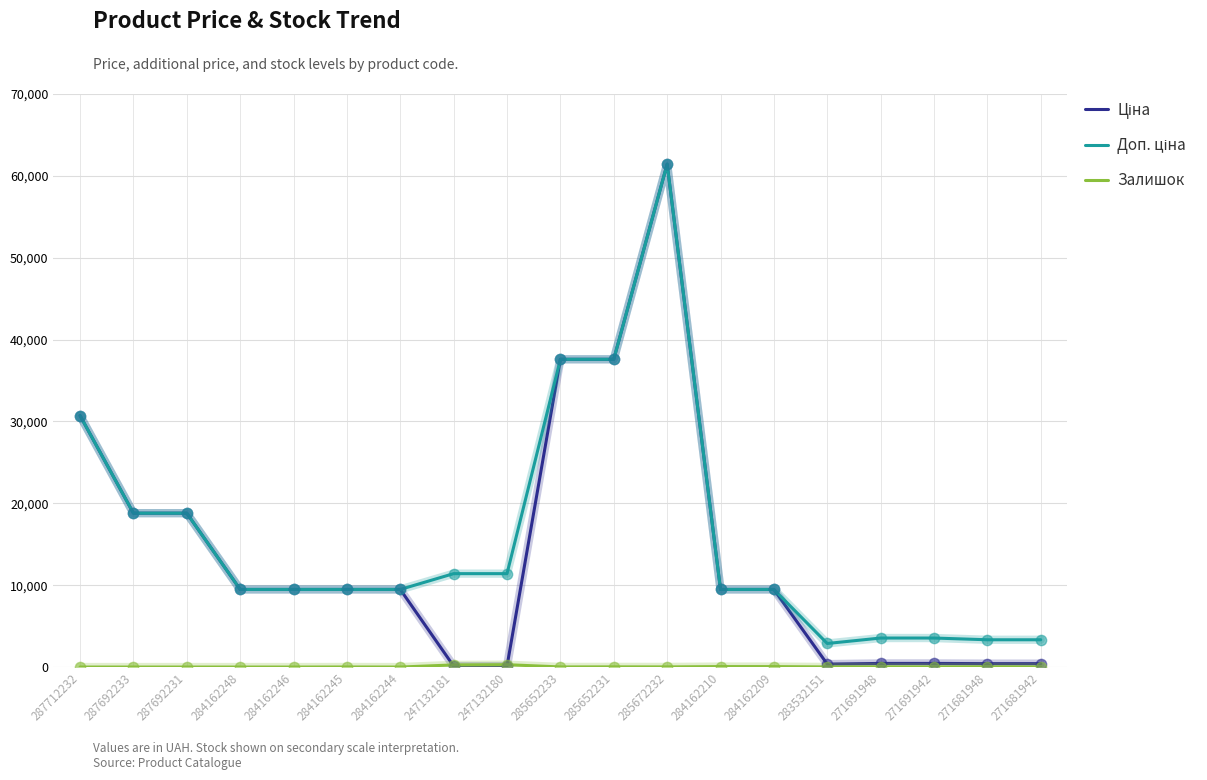

What is the total value across all series at 287692231?

37593.6